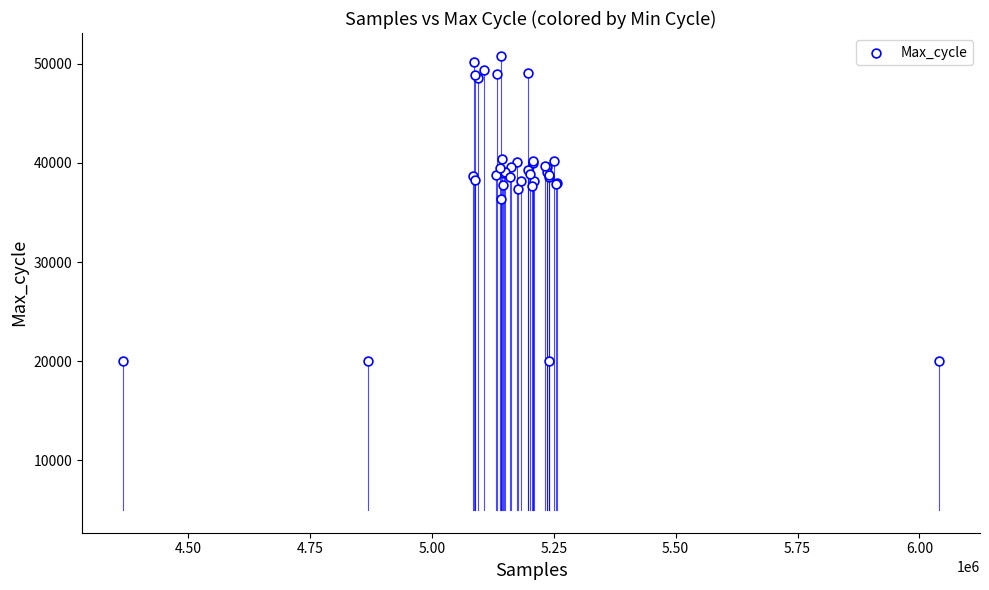

What Y value in the scatter plot is closest to 35406?

36345